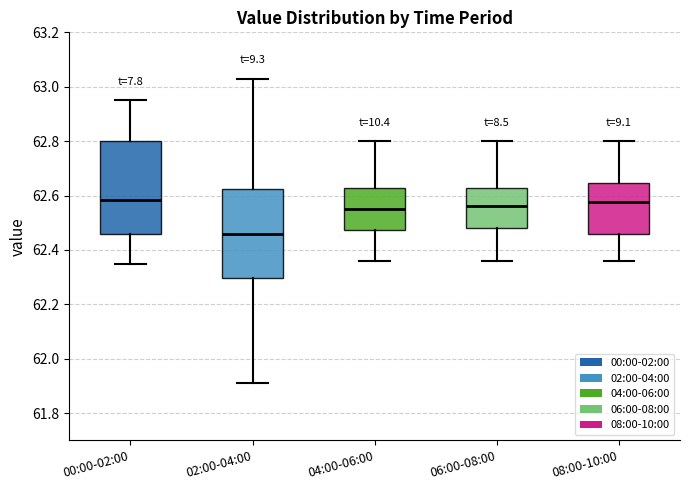

Reading left to right, read every box against the y-axis: the position of its median line, the range the box covers, and the ends of its whiskers. The values are not printed on the chart, so give them approximately, as read against the axis.

00:00-02:00: median 62.58, box 62.46 to 62.80, whiskers 62.36 to 62.96
02:00-04:00: median 62.46, box 62.30 to 62.62, whiskers 61.92 to 63.04
04:00-06:00: median 62.56, box 62.48 to 62.62, whiskers 62.36 to 62.80
06:00-08:00: median 62.56, box 62.48 to 62.62, whiskers 62.36 to 62.80
08:00-10:00: median 62.58, box 62.46 to 62.64, whiskers 62.36 to 62.80